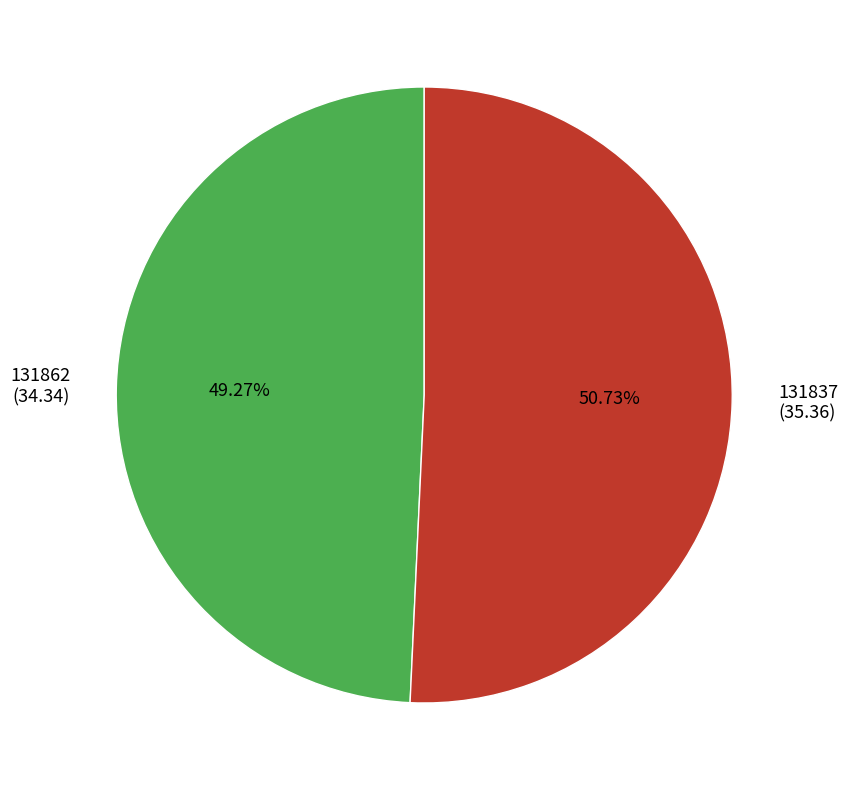

How many slices are in this pie chart?

2